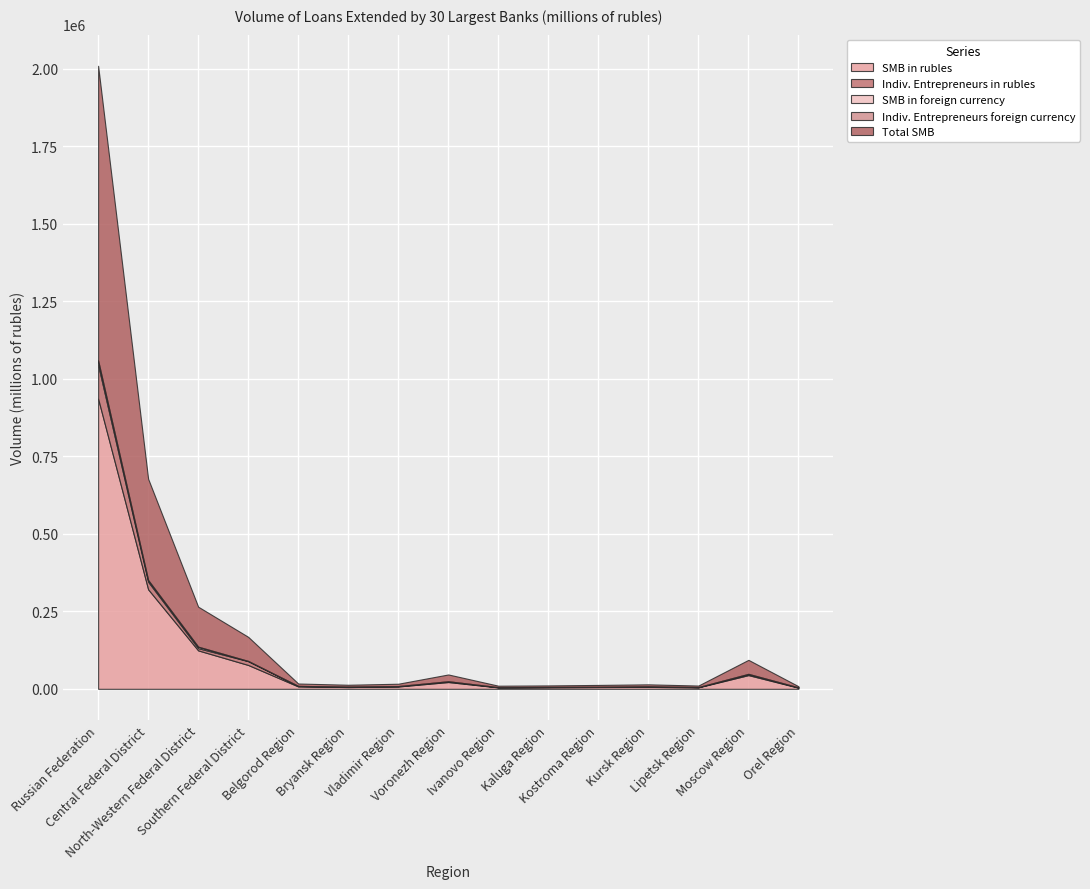

What are all the series names shown in the legend?

SMB in rubles, Indiv. Entrepreneurs in rubles, SMB in foreign currency, Indiv. Entrepreneurs foreign currency, Total SMB